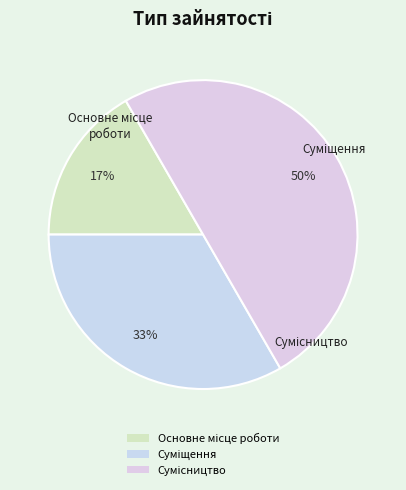

To the nearest percent, what is the difference between the largest and smallest slice percentages?

33%